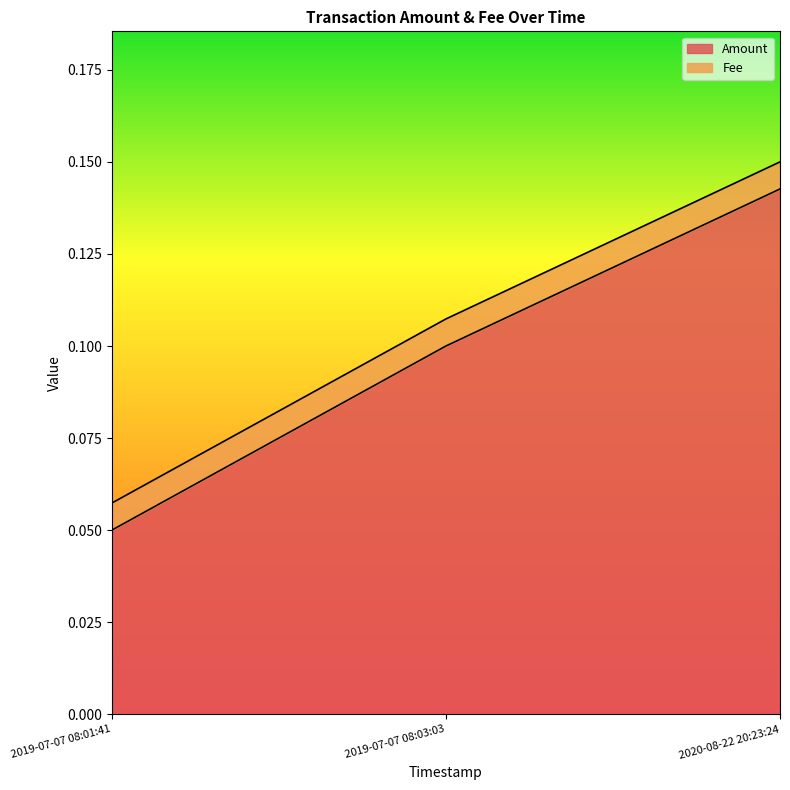

At which category is the sum across all series the highest?

2020-08-22 20:23:24